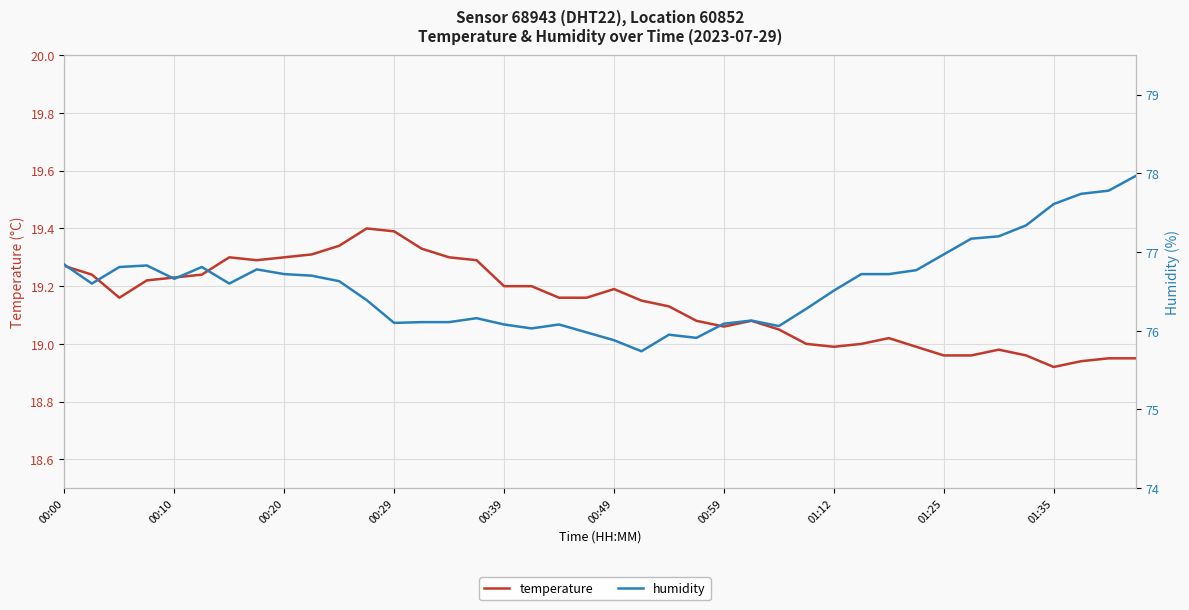

What is the sum of the humidity values at 38 and 29?

154.5